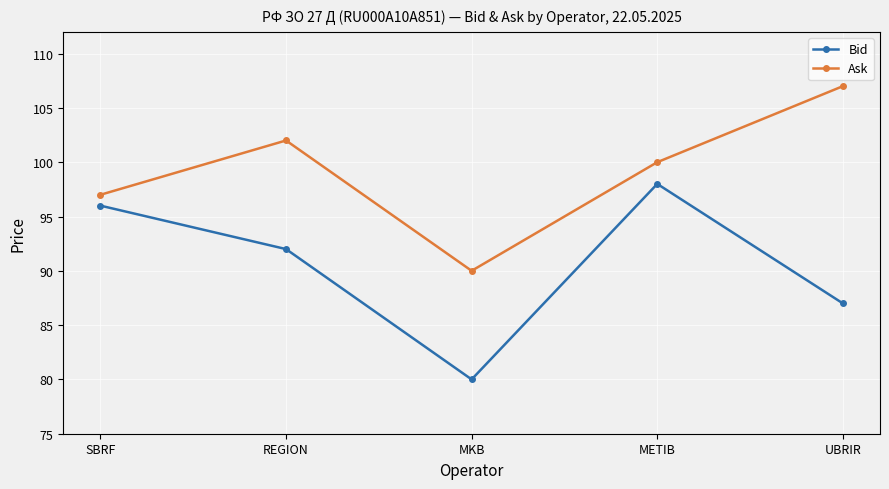

What is the average value of the Bid series?

91